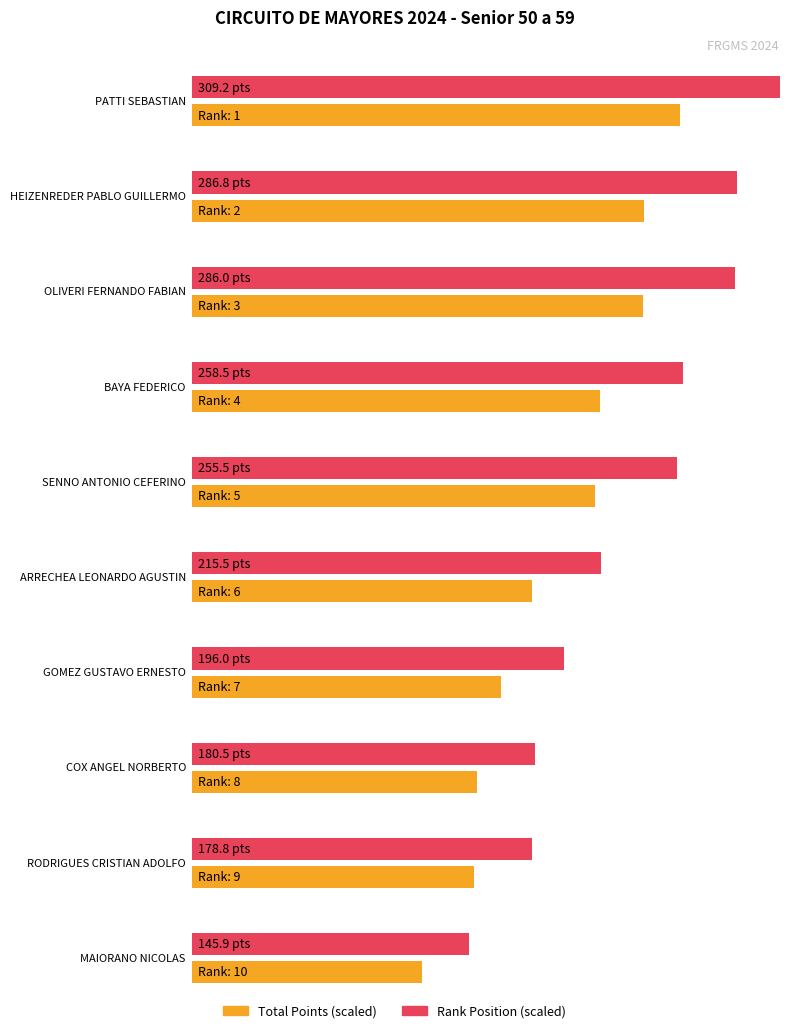

Where does the Total series first go above 255?

PATTI SEBASTIAN